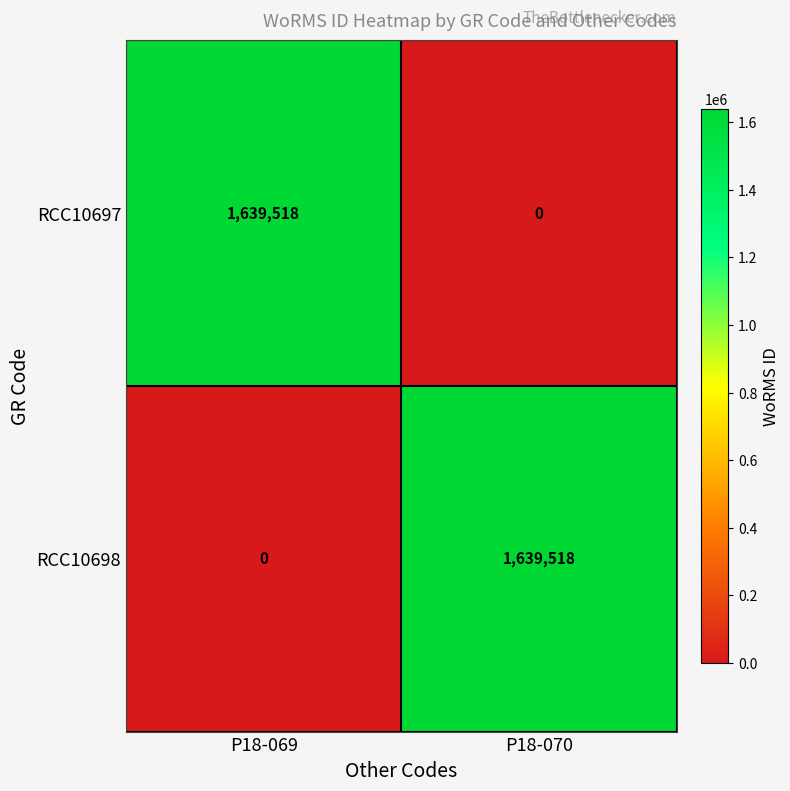

What is the difference between the RCC10698 values at P18-069 and P18-070?

1639518